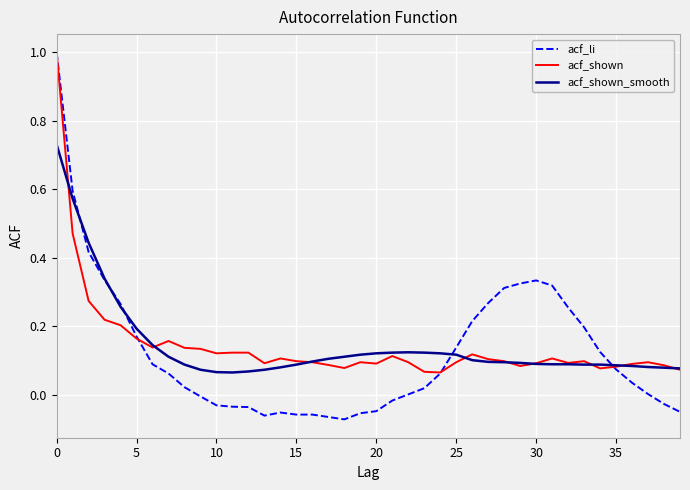

What is the greatest value displayed?

1.0